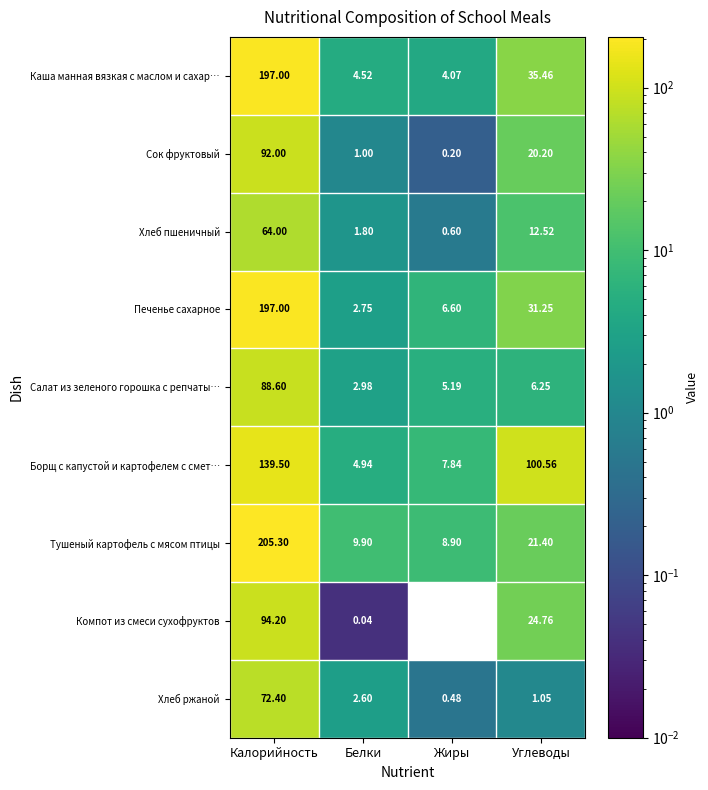

At which category does the chart reach its peak across all series?

Калорийность